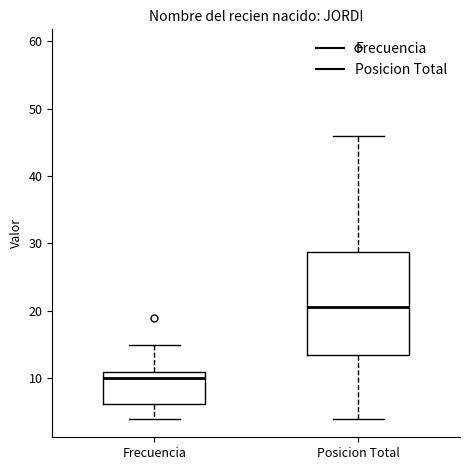

Reading left to right, transcribe this box plot: for each box, give where its median line is, the range the box spans, and where its two whiskers end, as read against the y-axis. The values are not printed on the chart, so give them approximately, as read against the axis.

Frecuencia: median 10, box 6 to 11, whiskers 4 to 15
Posicion Total: median 21, box 14 to 29, whiskers 4 to 46